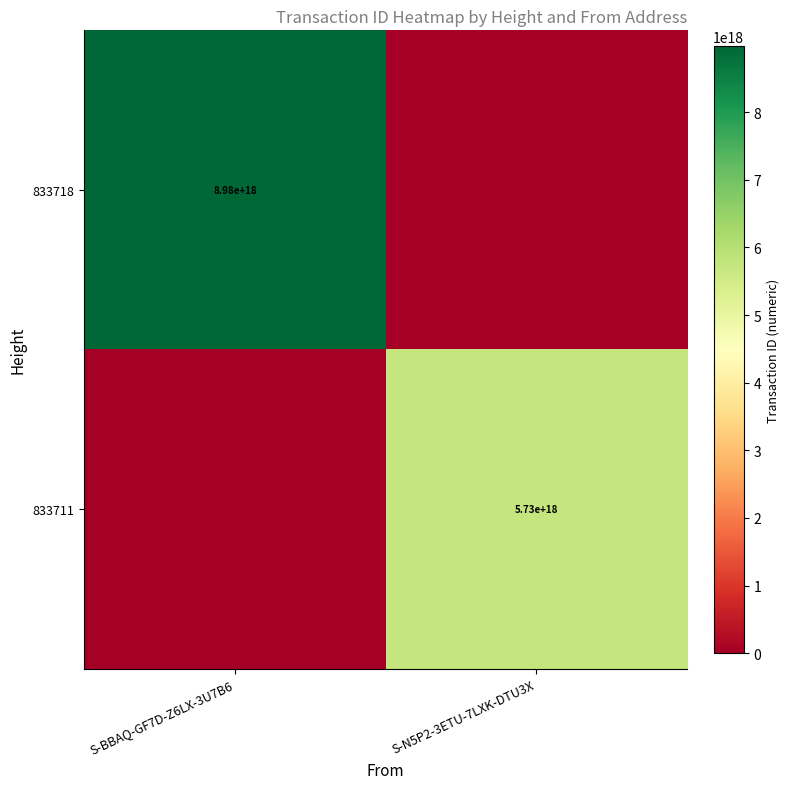

The value of 833711 at S-N5P2-3ETU-7LXK-DTU3X is 5730000000000000000. True or false?

True